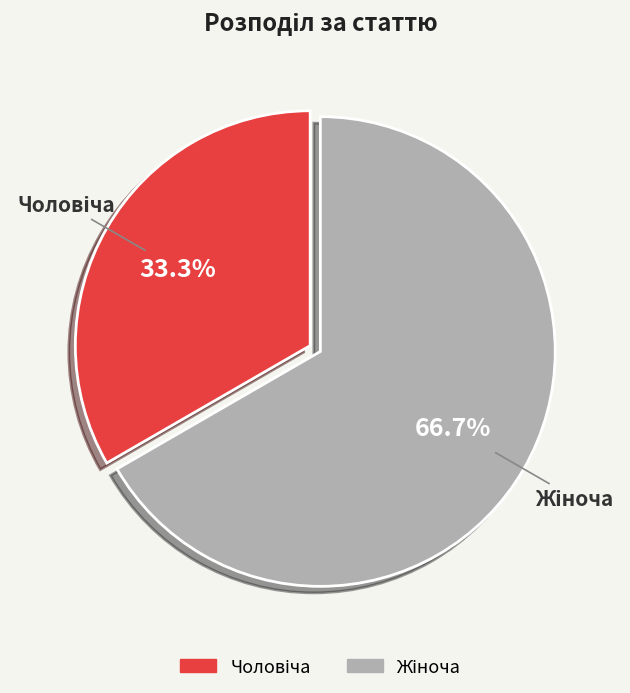

Is there a majority slice in this chart?

Yes